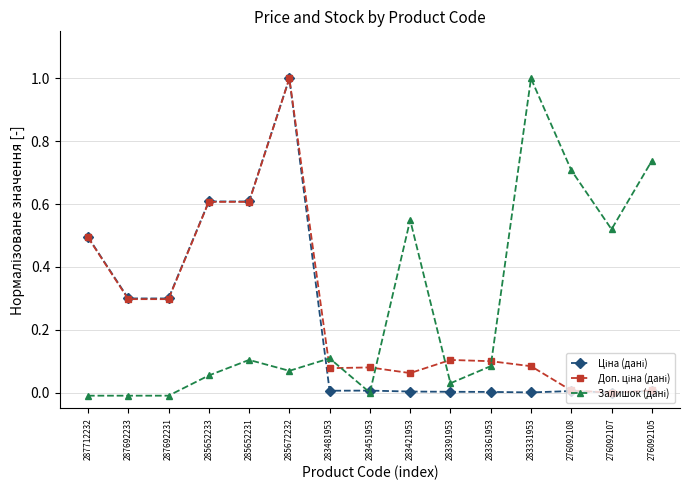

At how many categories does at least one series exceed 0?

15